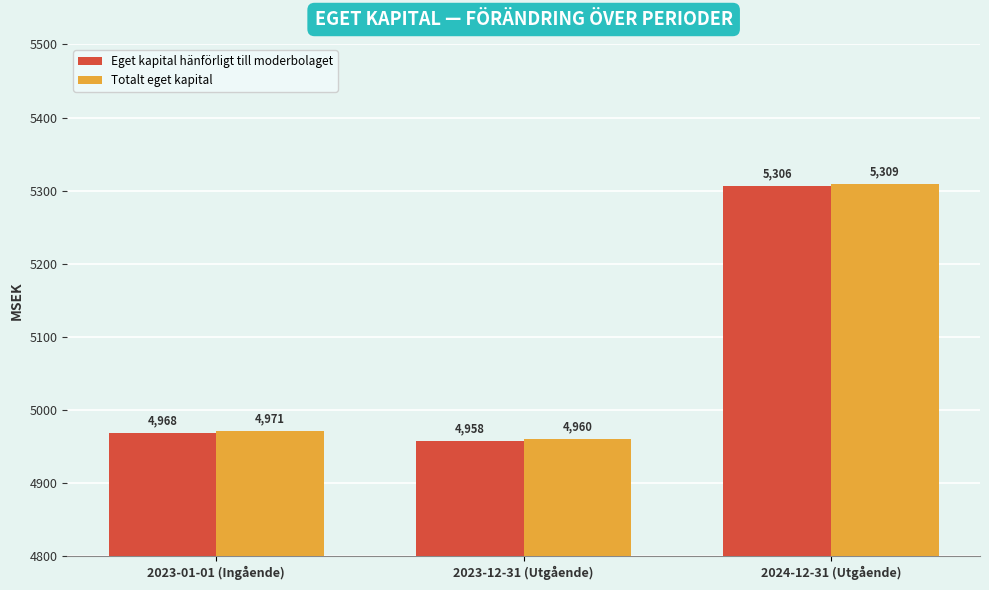

What is the difference between the maximum and minimum values in the Eget kapital hänförligt till moderbolaget series?

348.1